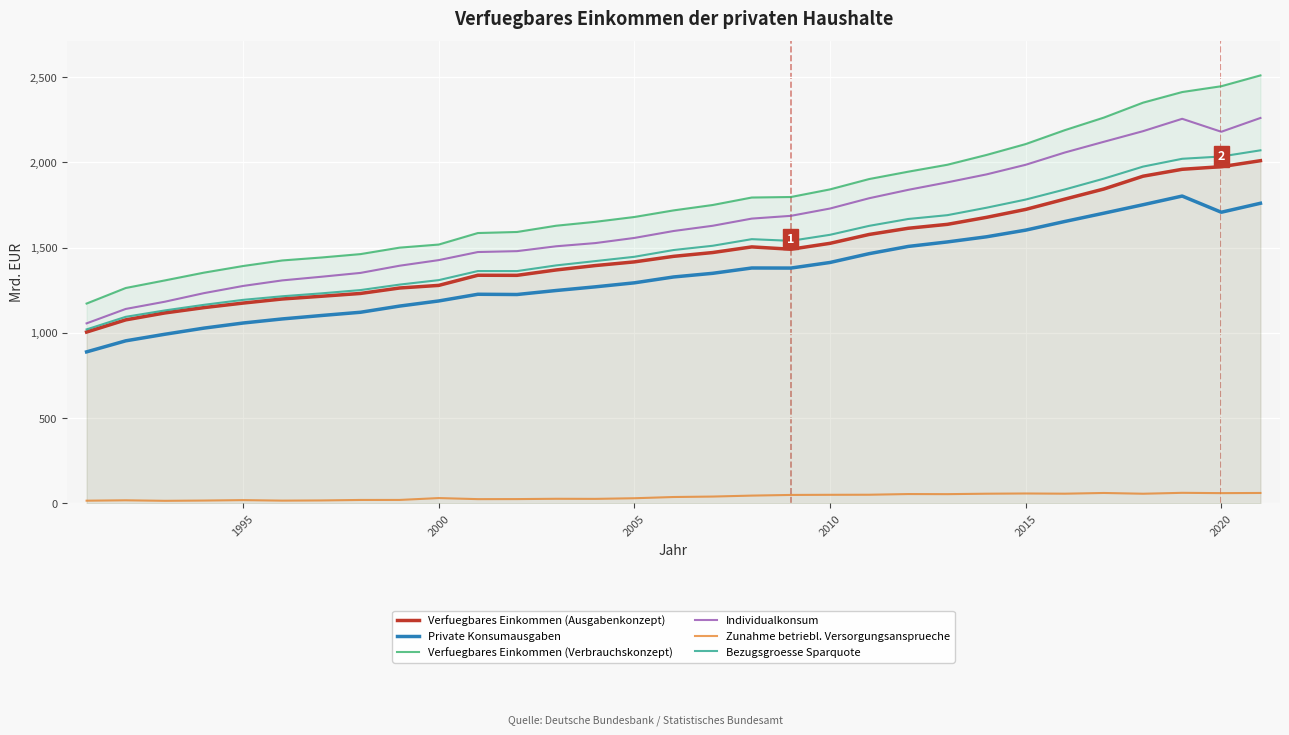

List the series in order of their peak value, lowest first.

Zunahme betriebl. Versorgungsansprueche, Private Konsumausgaben, Verfuegbares Einkommen (Ausgabenkonzept), Bezugsgroesse Sparquote, Individualkonsum, Verfuegbares Einkommen (Verbrauchskonzept)